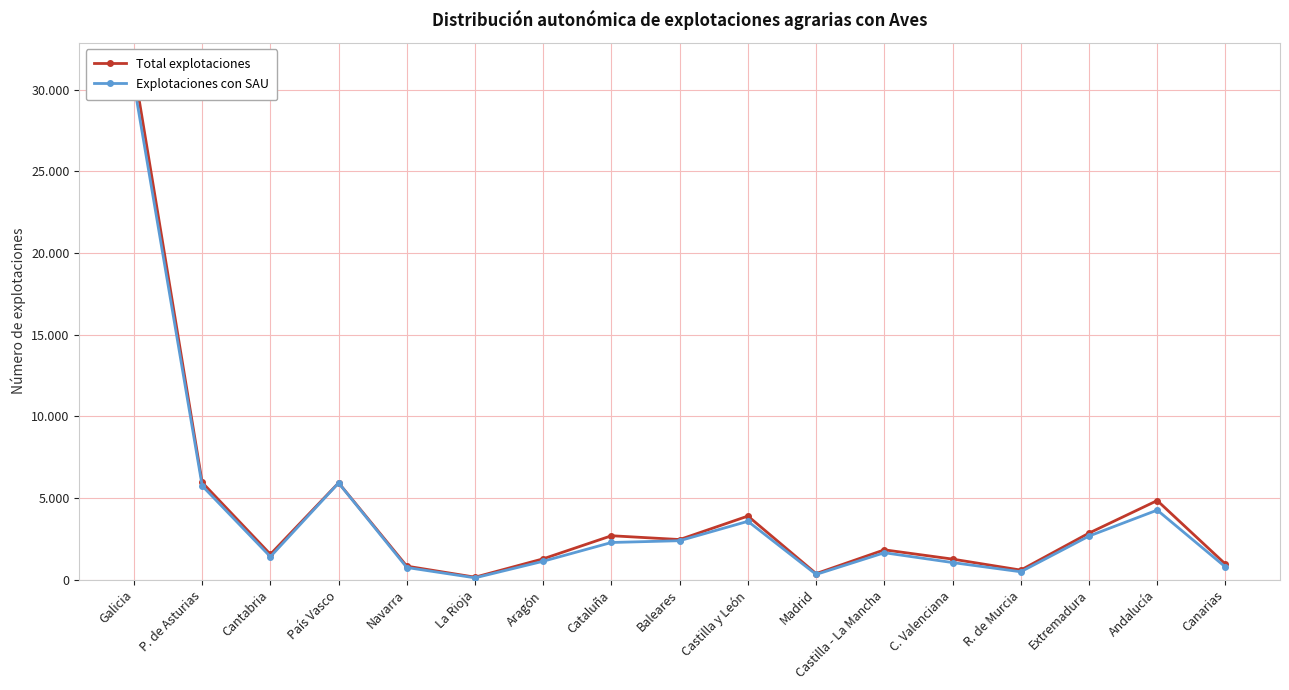

What are all the series names shown in the legend?

Total explotaciones, Explotaciones con SAU